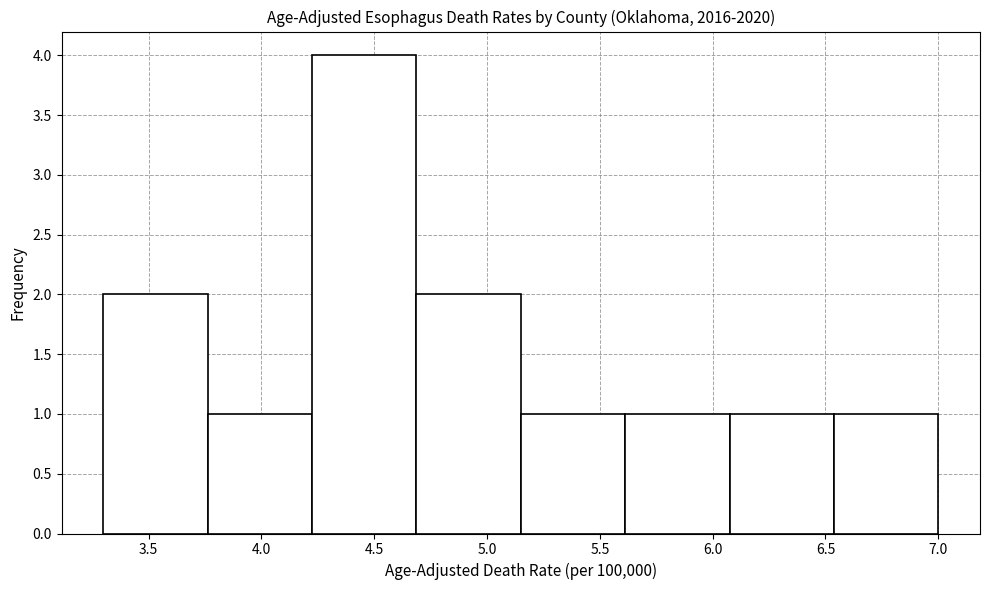

Which range on the x-axis has the tallest bar?

4.25 to 4.70